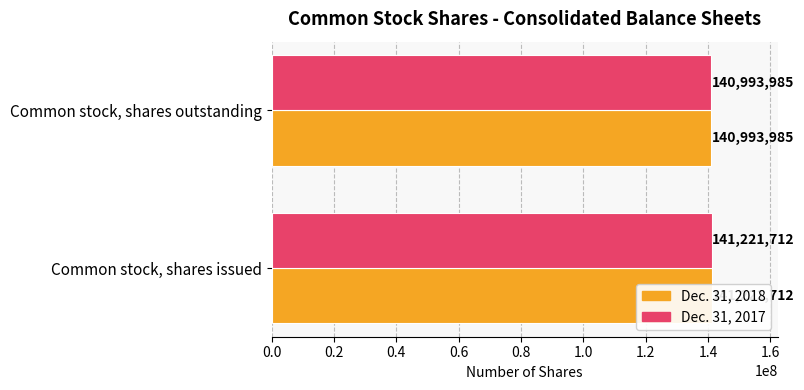

Count the Dec. 31, 2018 values in the range 140993985 to 141221712.

2